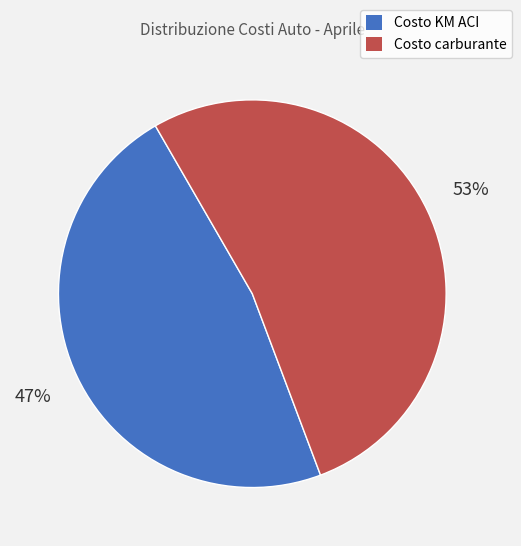

To the nearest percent, what percentage of the pie is Costo KM ACI?

47%